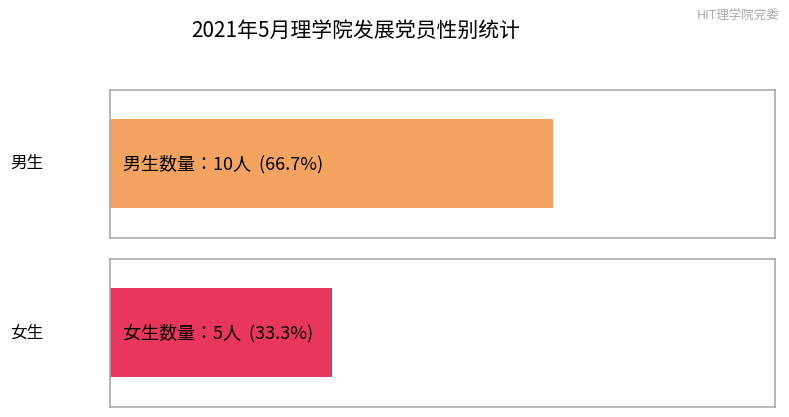

How many series are shown in this chart?

2